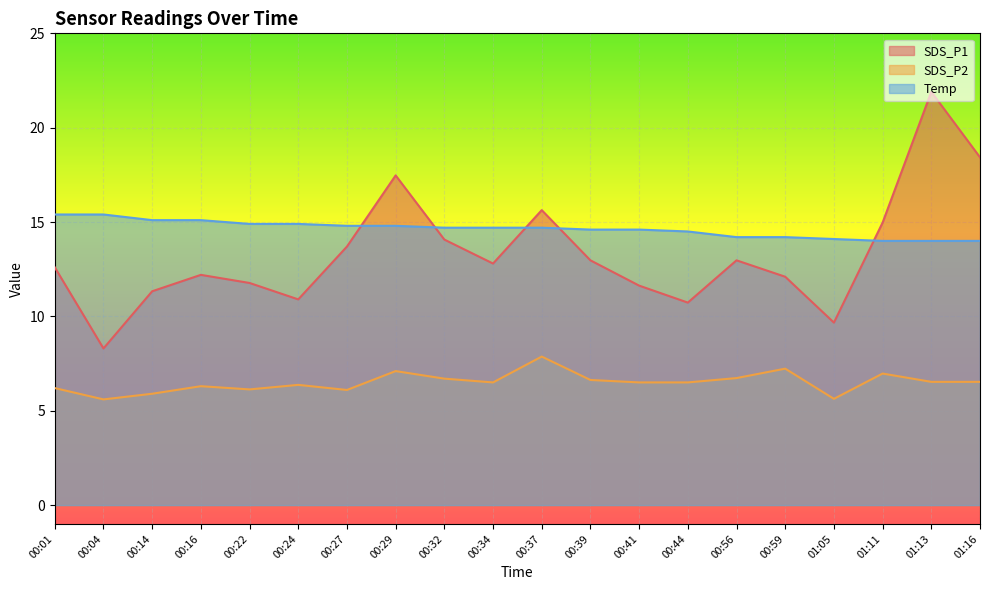

The value of Temp at 00:27 is 14.8. True or false?

True